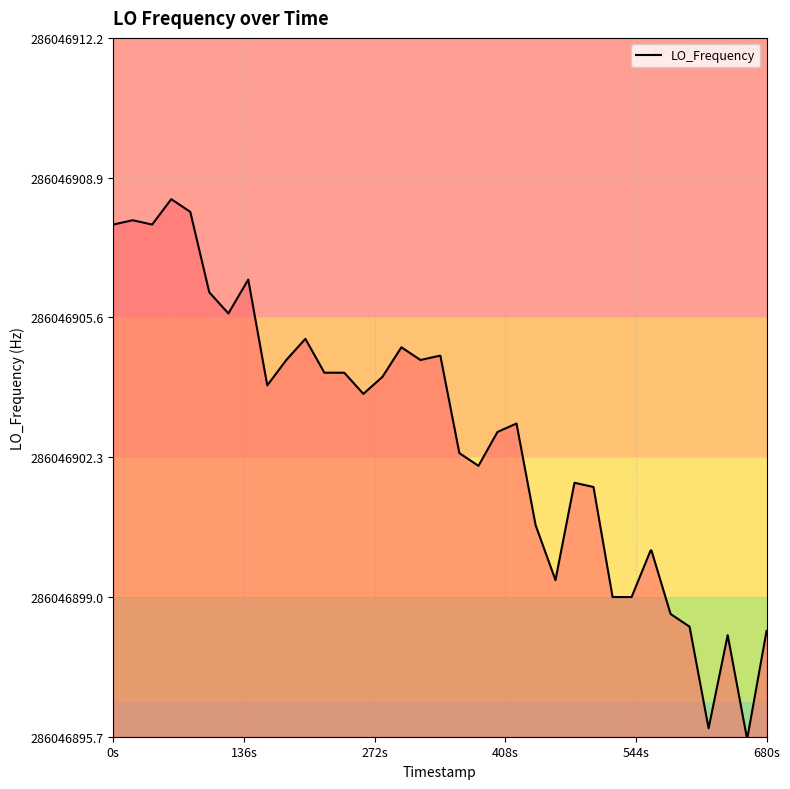

Does the chart display data point markers on the line(s)?

No